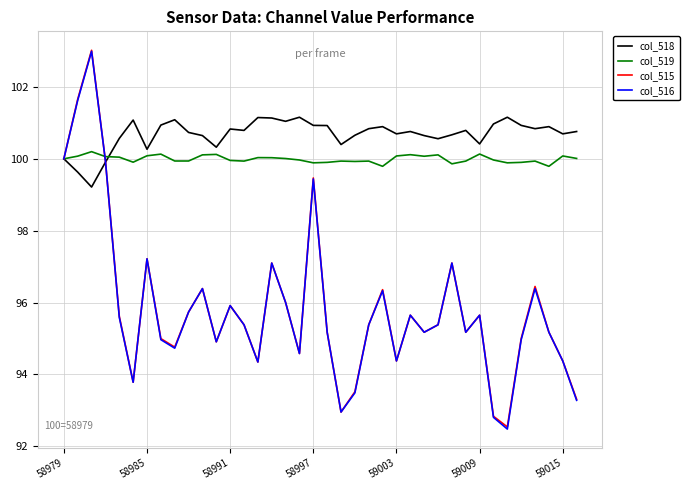

What is the lowest value of the col_515 series?

92.5